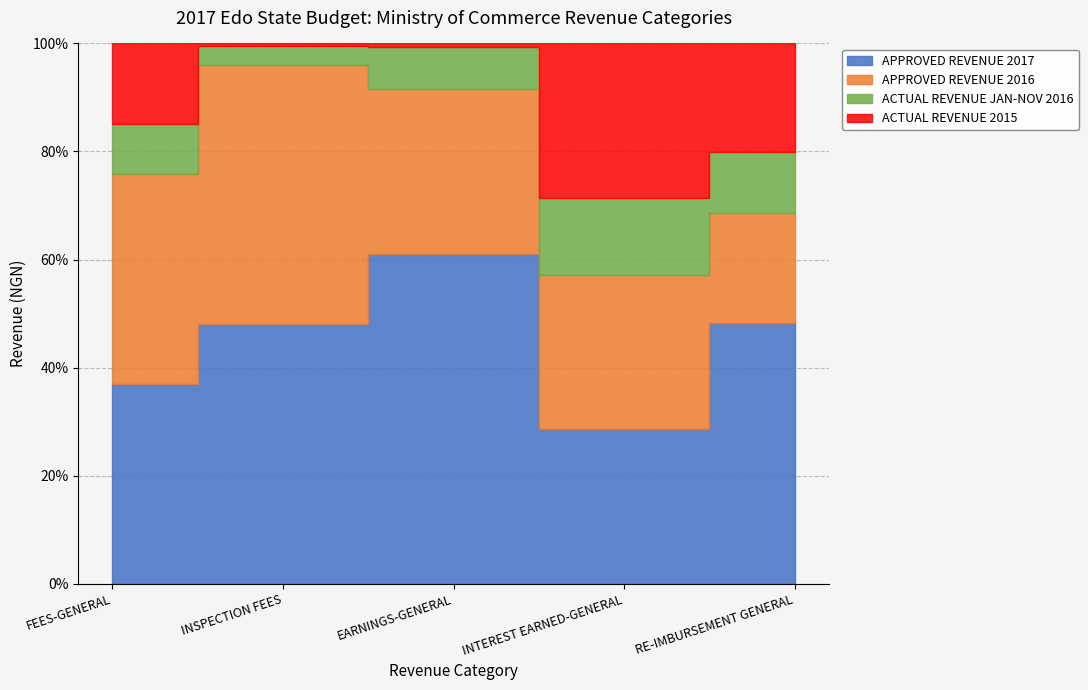

True or false: APPROVED REVENUE 2017 and ACTUAL REVENUE 2015 cross at least once.

False